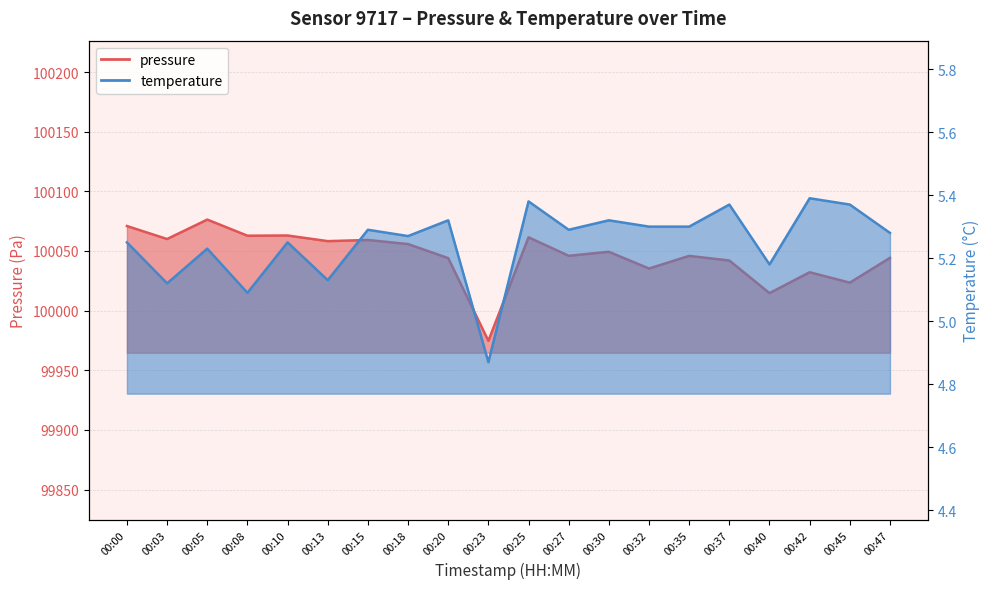

True or false: pressure and temperature intersect in this chart.

False